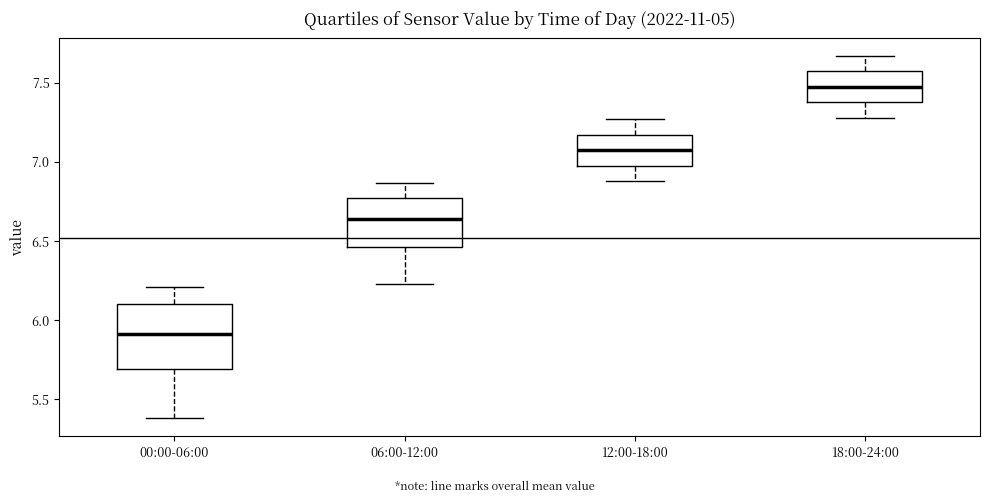

Which box's median line is the lowest?

00:00-06:00